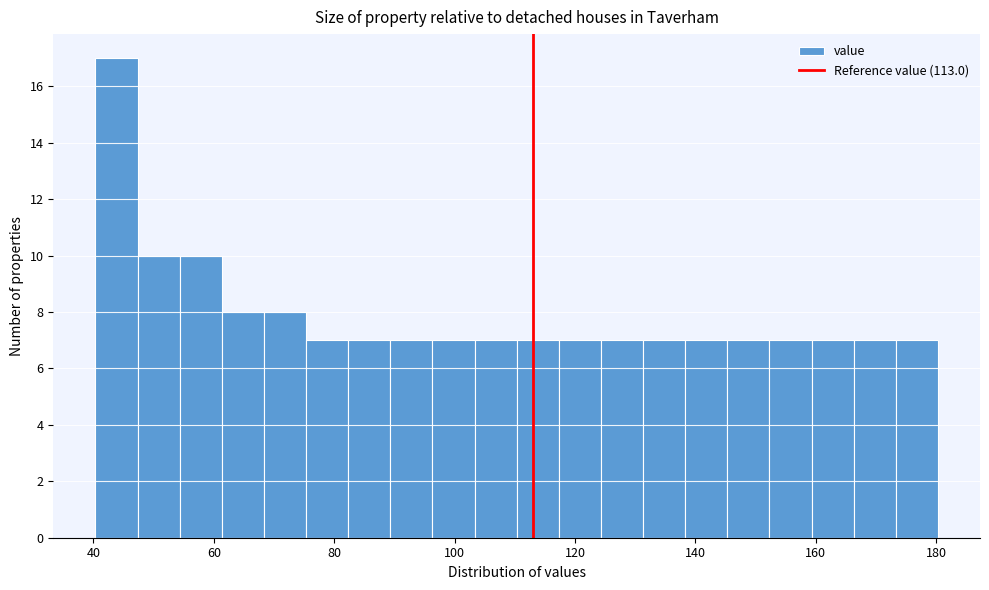

Around what value on the x-axis is the tallest bar? Give the approximate position of its centre, as read against the axis.

44